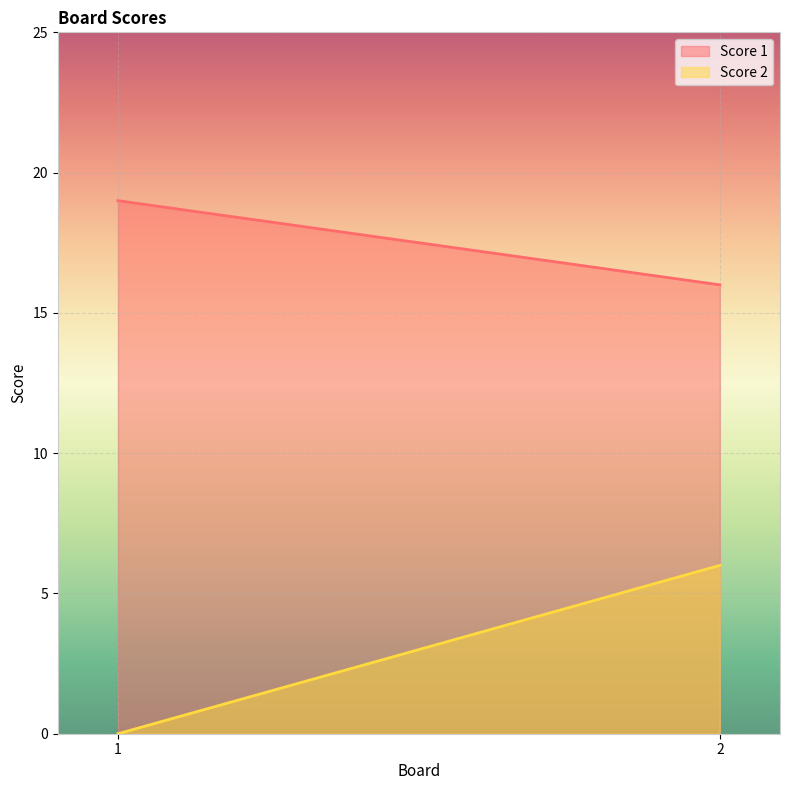

Is it true that Score 2 equals 3 at 1?

False